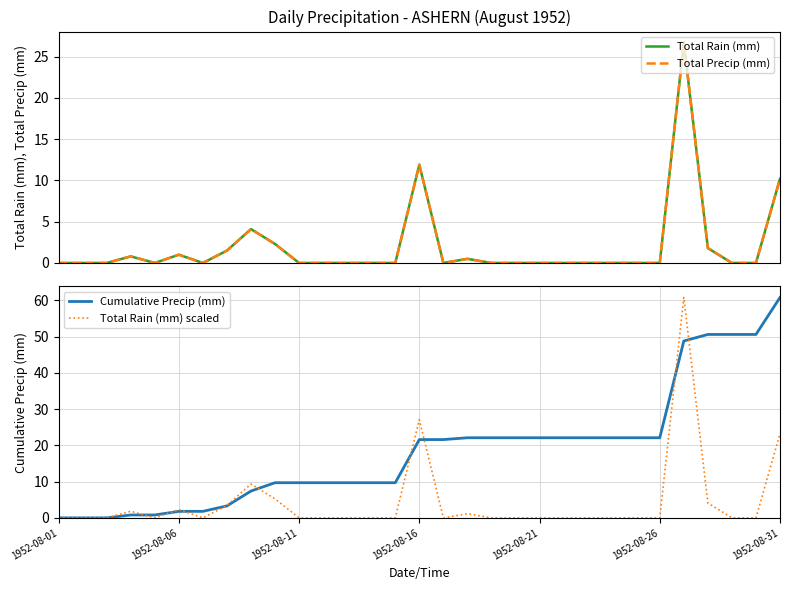

How many positive values does the Total Precip (mm) series have?

10